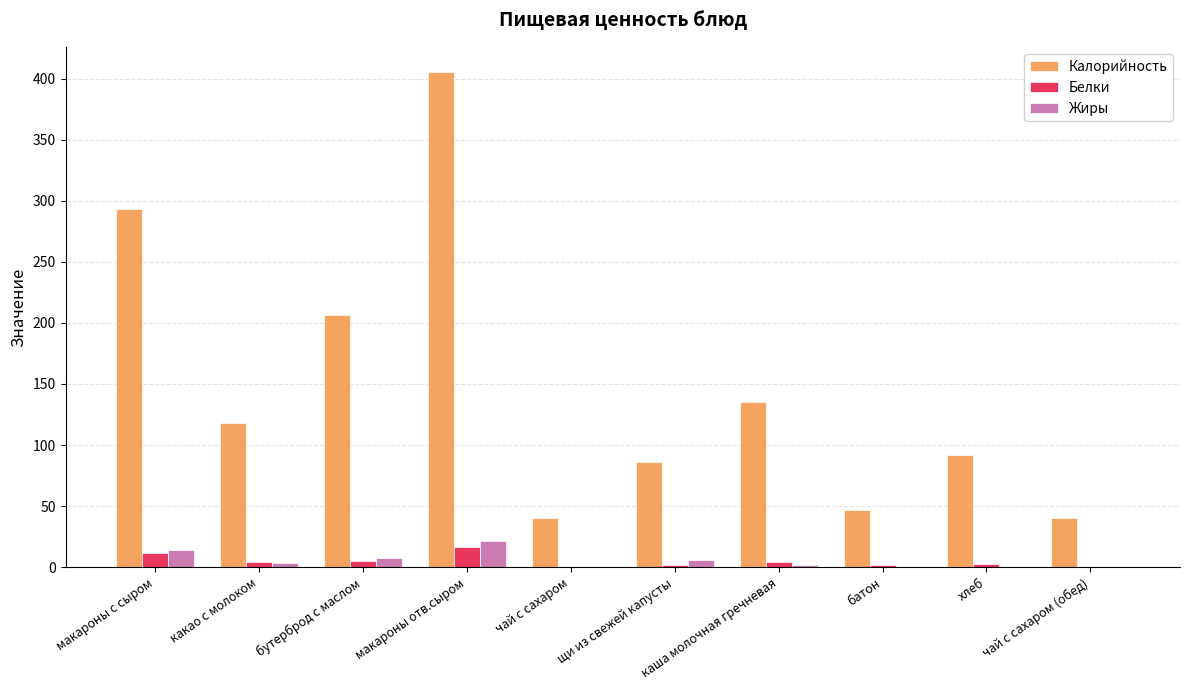

What is the maximum value for Белки?

16.7